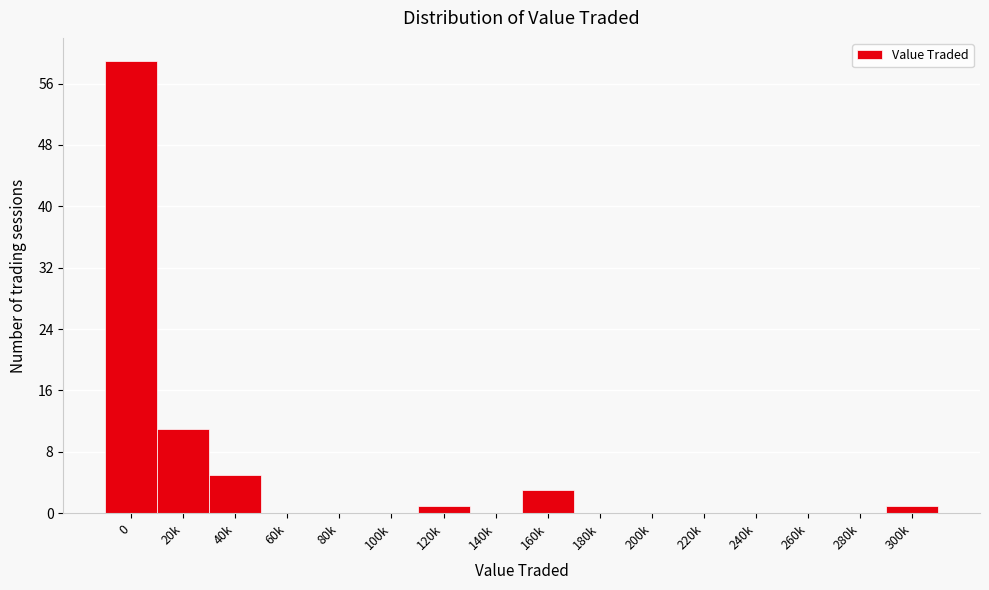

Reading left to right, list all the values displayed in this chart.

0=59	20k=11	40k=5	60k=0	80k=0	100k=0	120k=1	140k=0	160k=3	180k=0	200k=0	220k=0	240k=0	260k=0	280k=0	300k=1